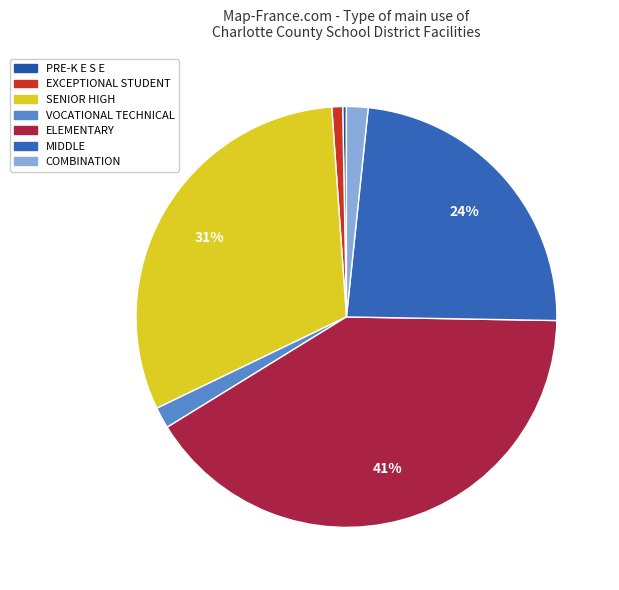

What percentage is the MIDDLE slice, to the nearest percent?

24%